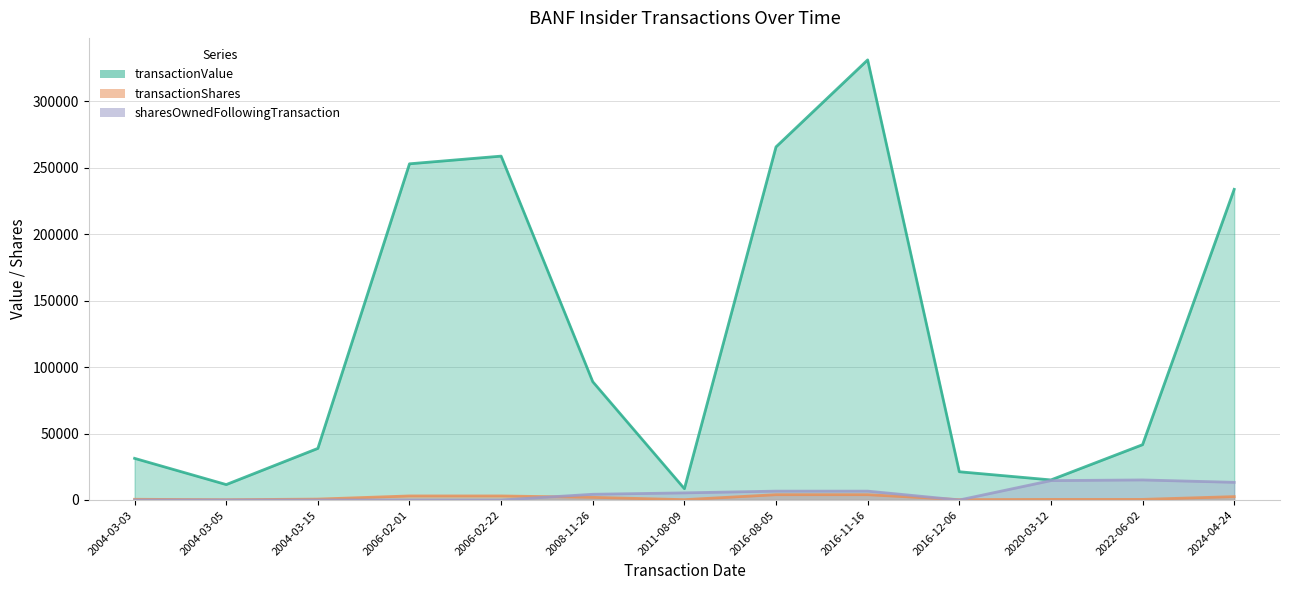

What are all the series names shown in the legend?

transactionValue, transactionShares, sharesOwnedFollowingTransaction